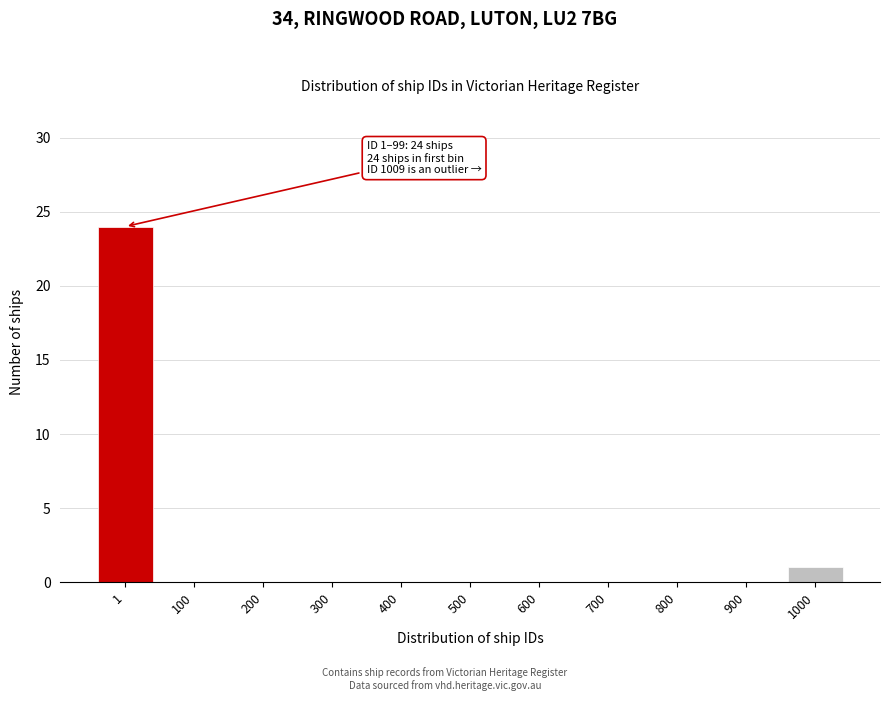

Reading right to left, extract all data points from this chart.

1000=1	900=0	800=0	700=0	600=0	500=0	400=0	300=0	200=0	100=0	1=24